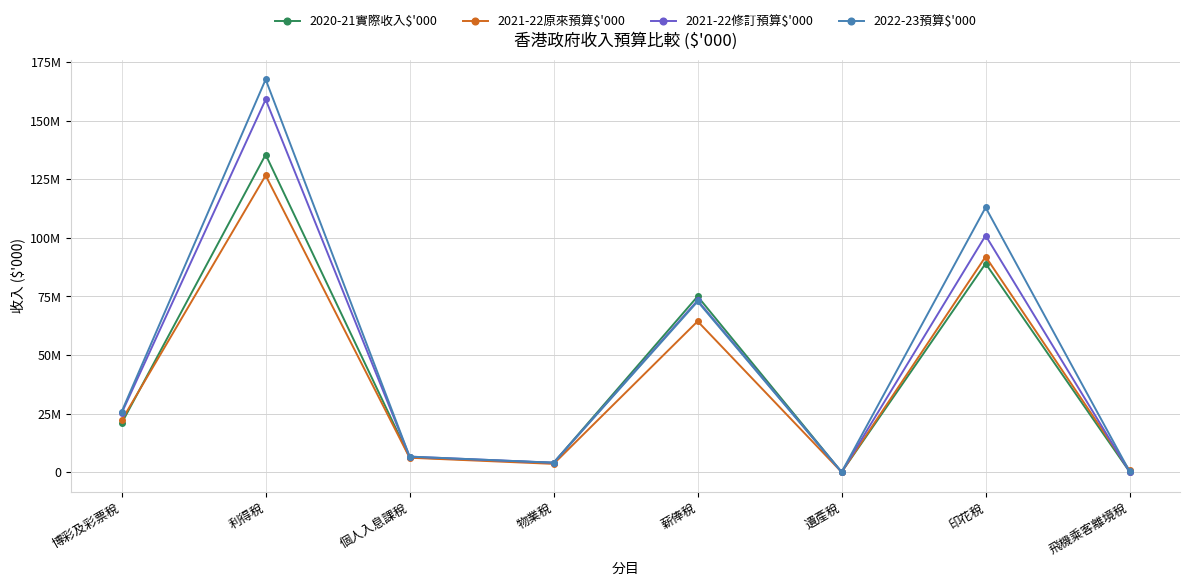

What are all the series names shown in the legend?

2020-21實際收入$'000, 2021-22原來預算$'000, 2021-22修訂預算$'000, 2022-23預算$'000